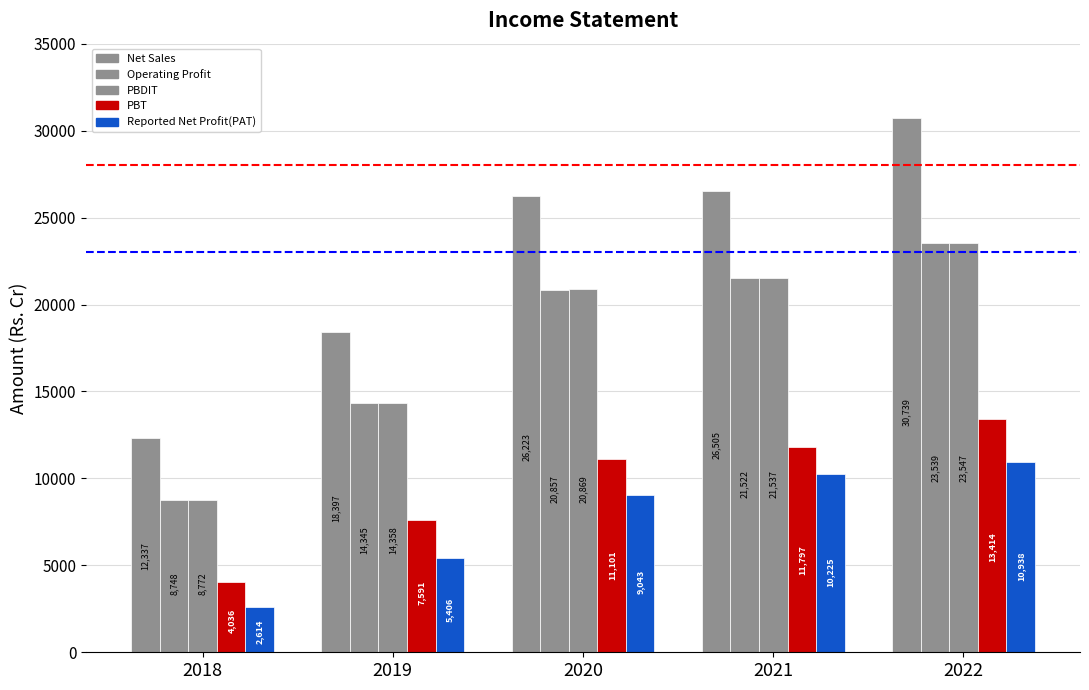

Which series has the largest range (max minus min)?

Net Sales